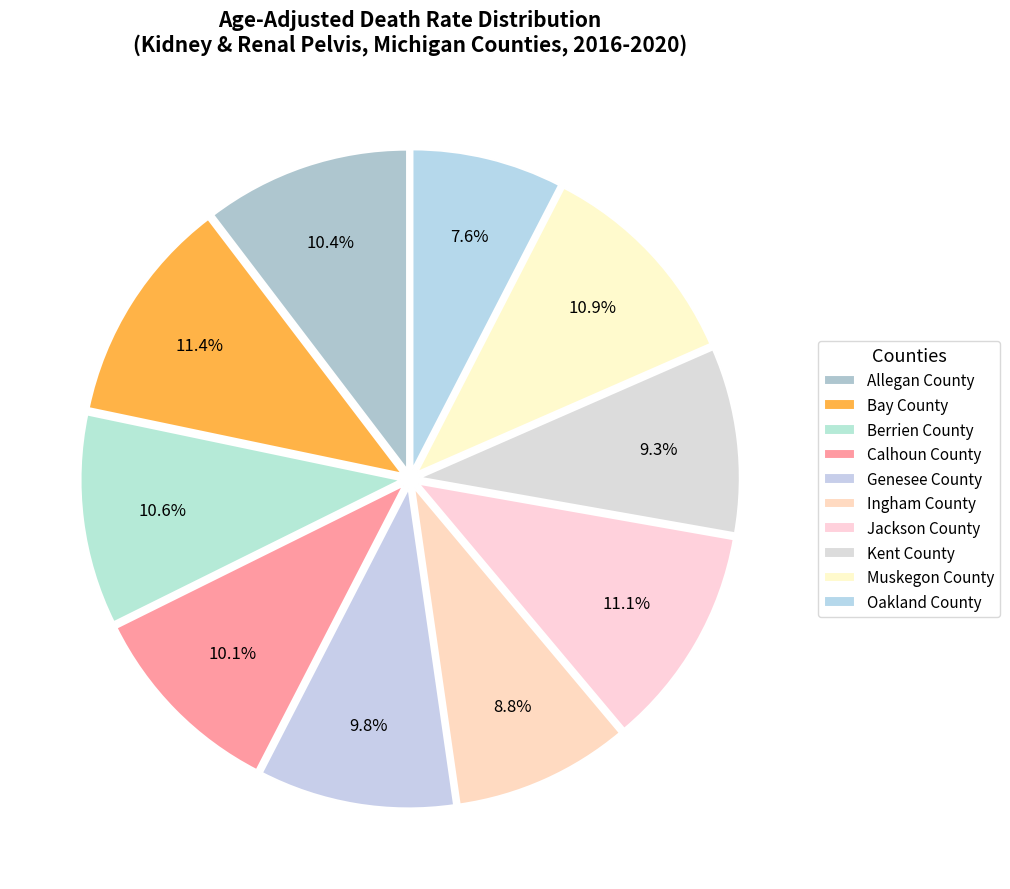

Is it true that Muskegon County is 17% of the pie?

False